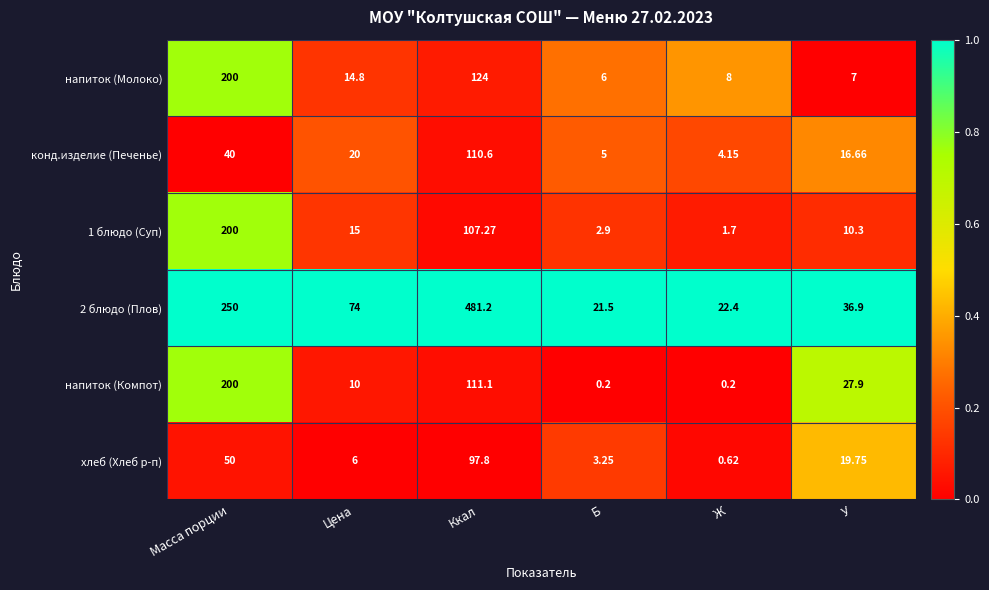

Which series has the widest spread of values?

2 блюдо (Плов)